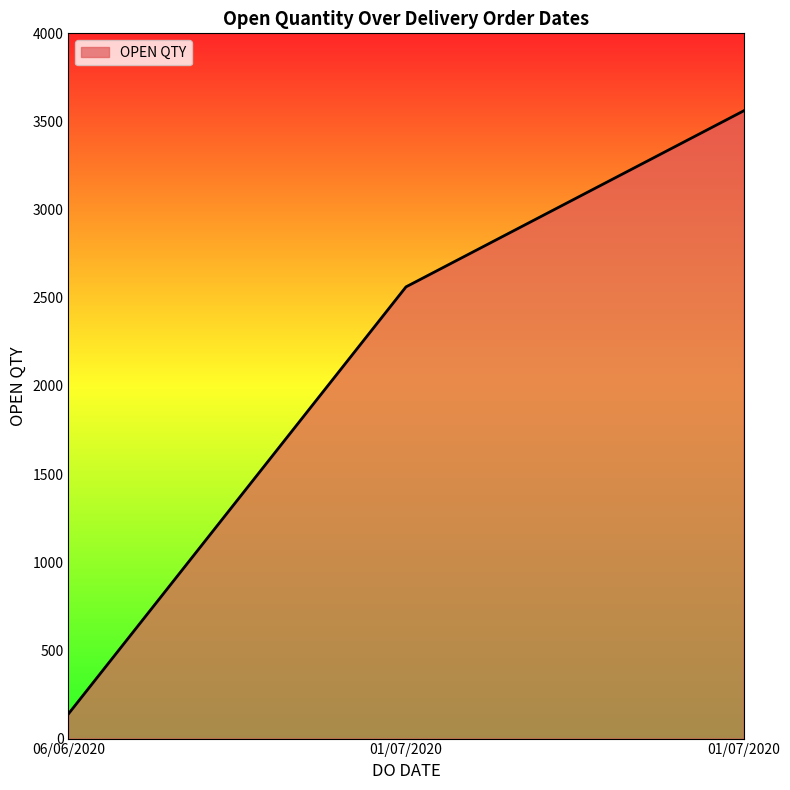

The value at 01/07/2020 is 1991. True or false?

False